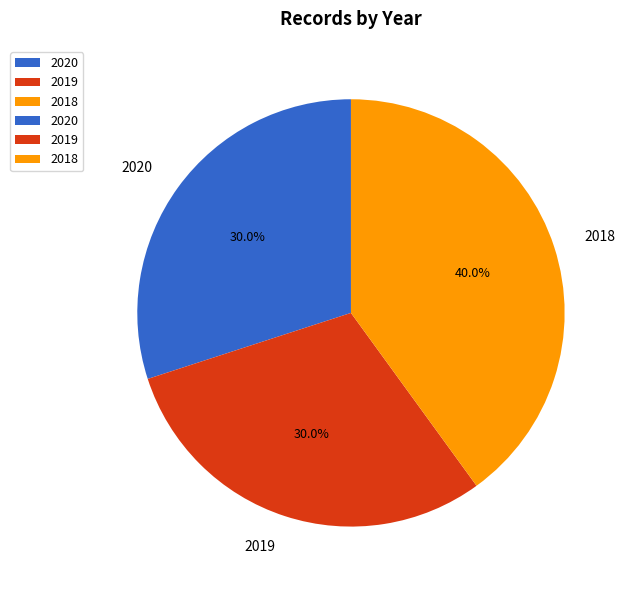

Combined, what portion of the pie is 2018 and 2019?

70.0%